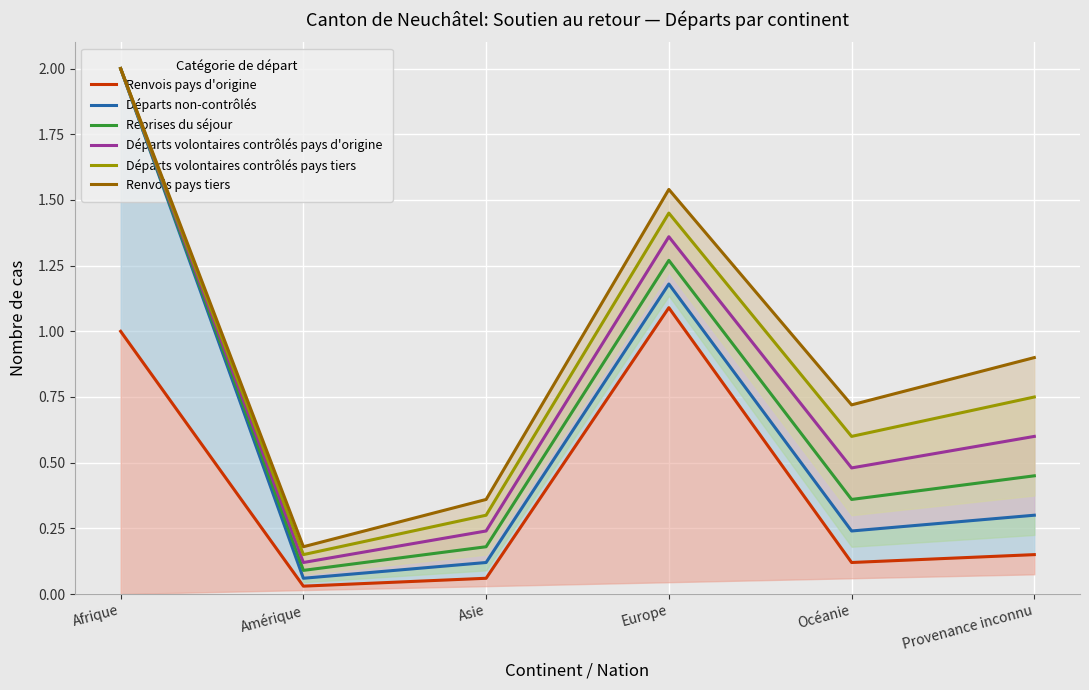

What value does the Renvois pays d'origine series have at Océanie?

0.1